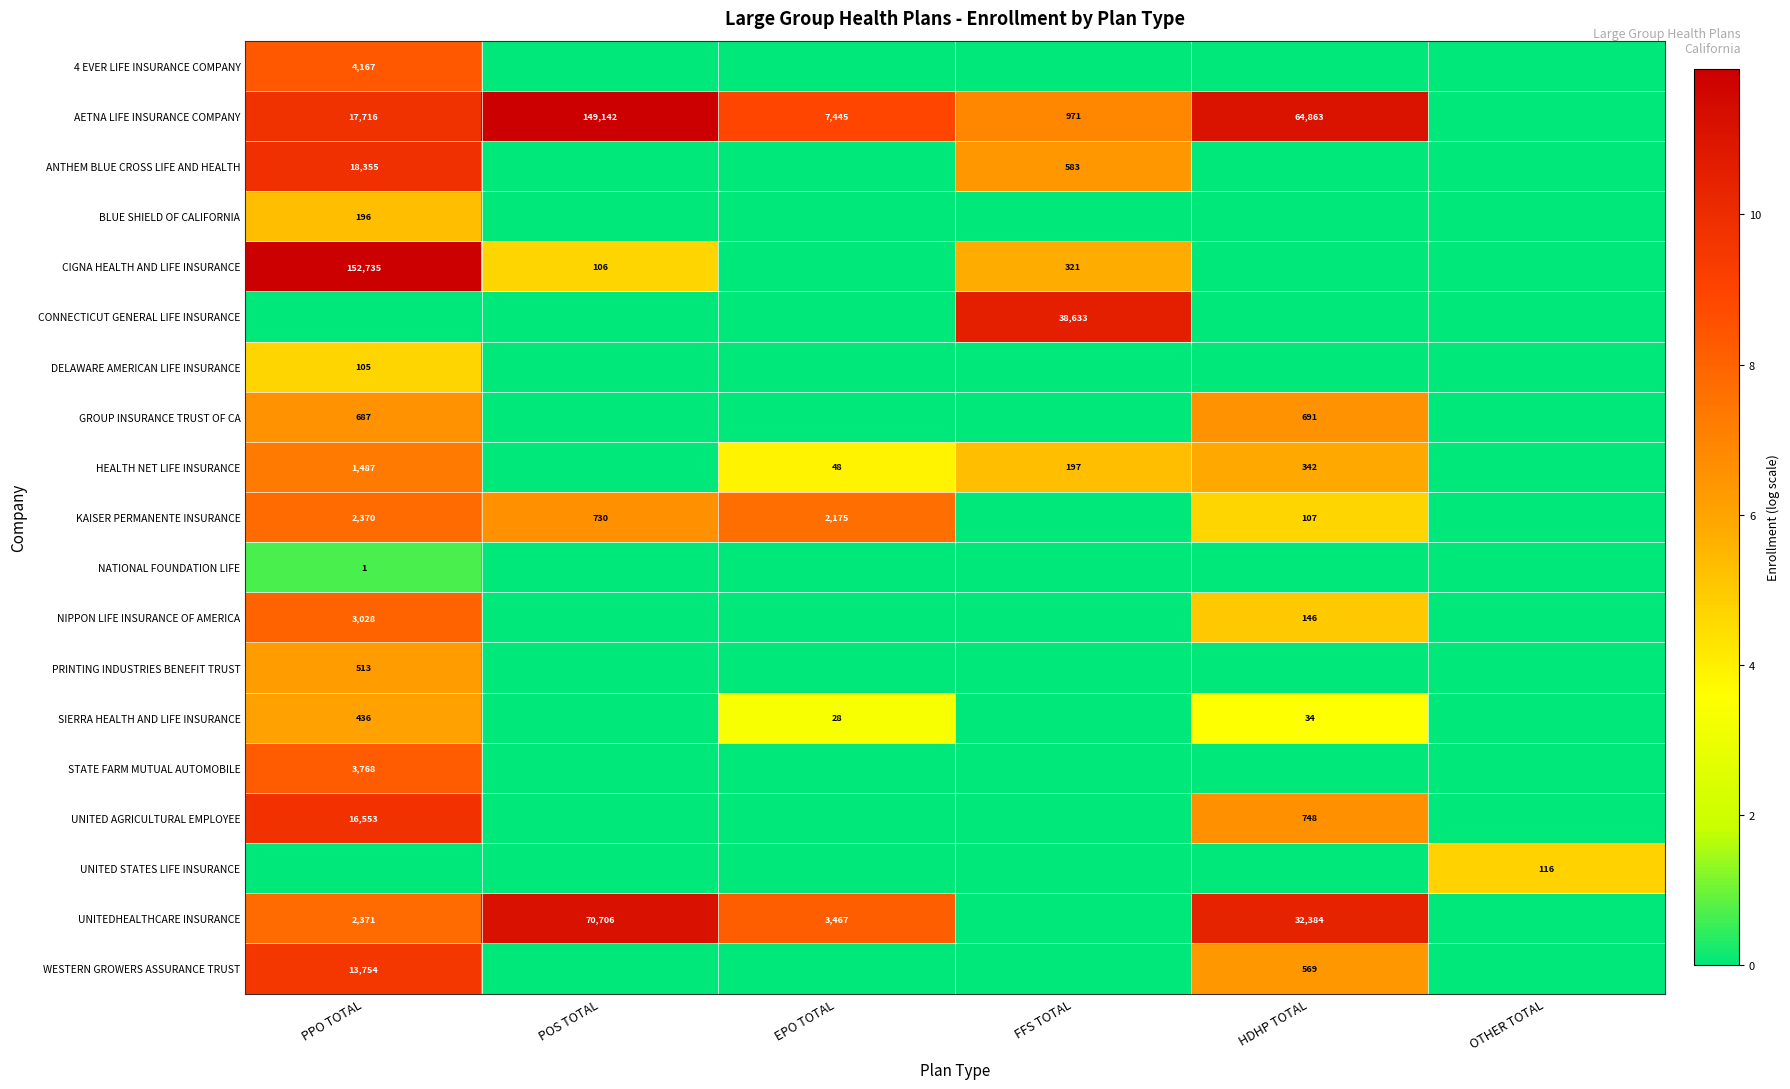

Is it true that DELAWARE AMERICAN LIFE INSURANCE equals 165 at PPO TOTAL?

False